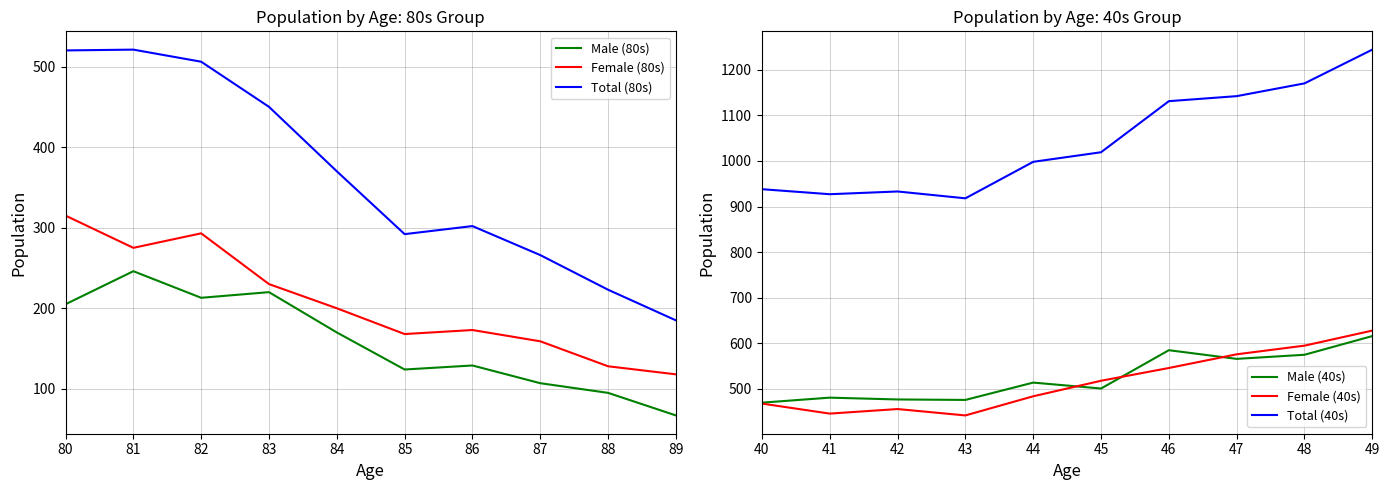

How many lines are shown in the chart?

6